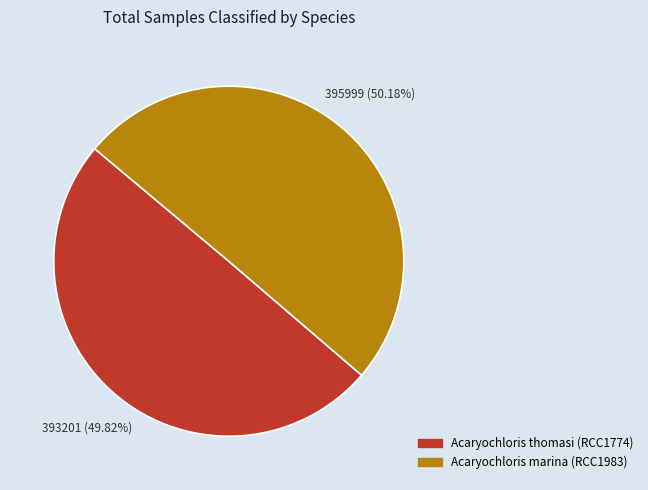

What percentage is the Acaryochloris marina (RCC1983) slice, to the nearest percent?

50%